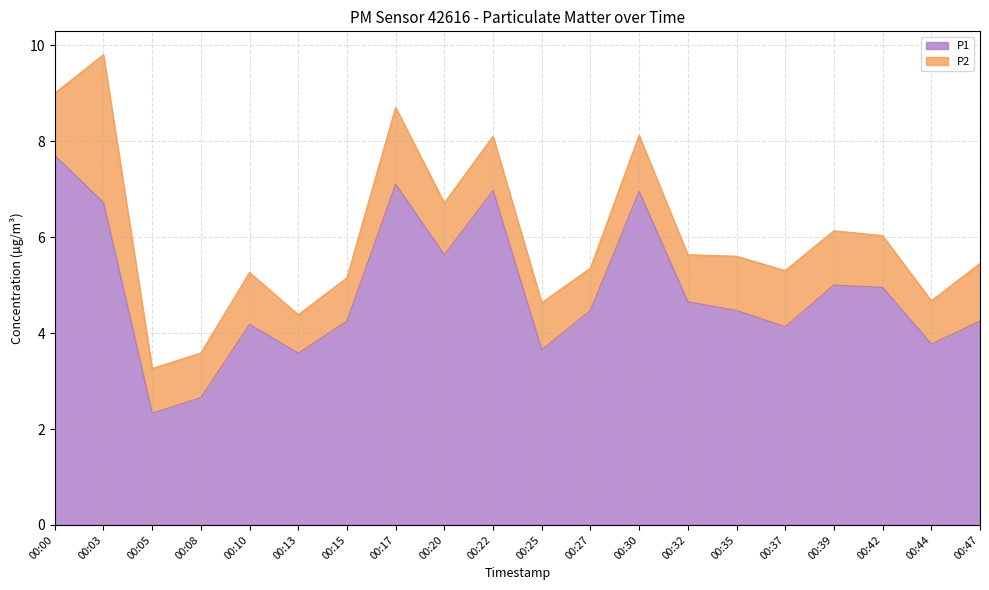

Reading left to right, what are all the values shown in this chart?

00:00=7.7	00:03=6.7	00:05=2.3	00:08=2.6	00:10=4.2	00:13=3.6	00:15=4.2	00:17=7.1	00:20=5.6	00:22=7.0	00:25=3.6	00:27=4.5	00:30=7.0	00:32=4.7	00:35=4.5	00:37=4.1	00:39=5.0	00:42=5.0	00:44=3.8	00:47=4.2